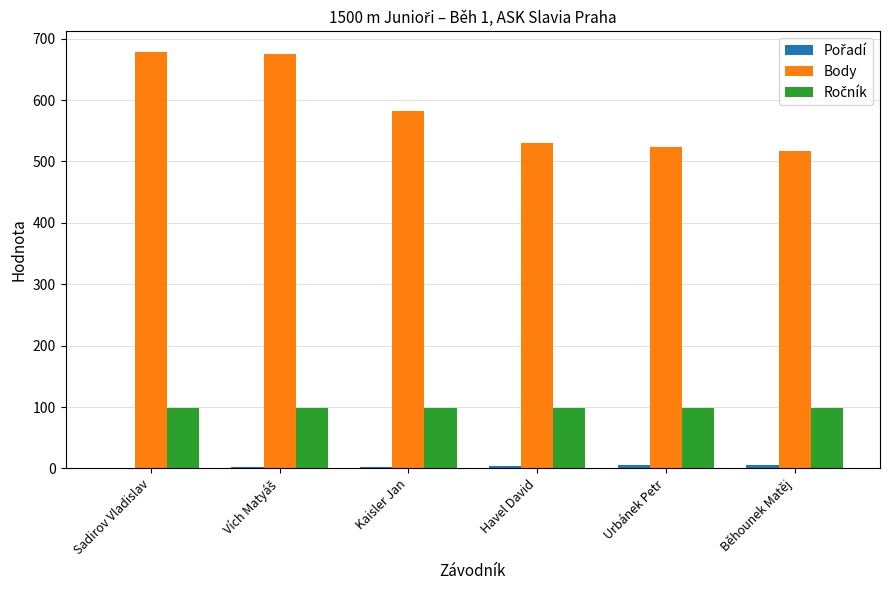

Which series has the widest spread of values?

Body